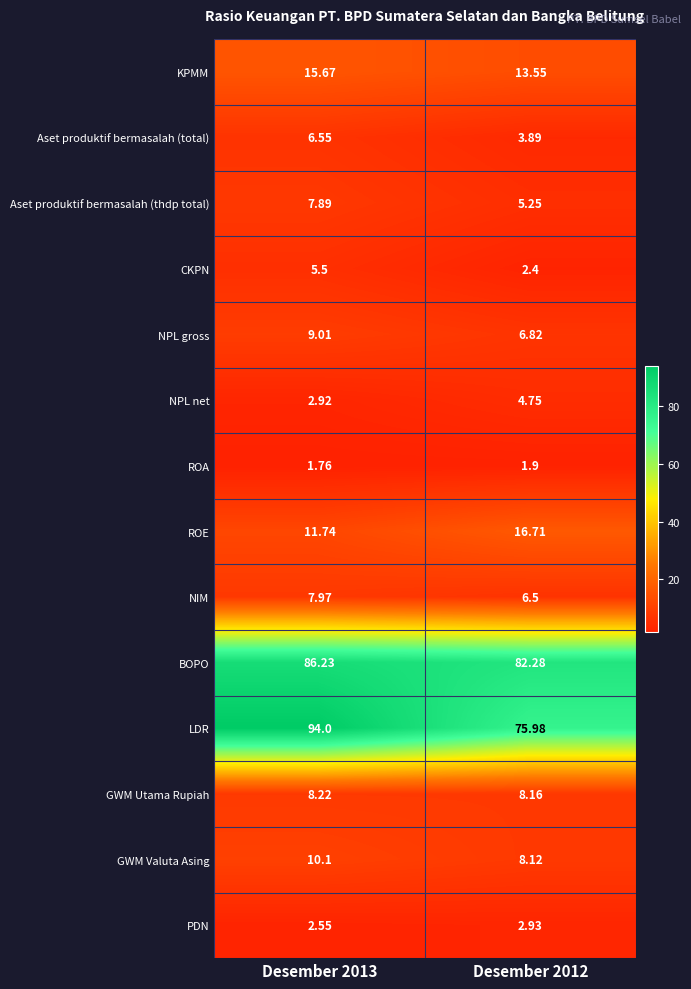

Rank the series at Desember 2012 from highest to lowest value.

BOPO, LDR, ROE, KPMM, GWM Utama Rupiah, GWM Valuta Asing, NPL gross, NIM, Aset produktif bermasalah (thdp total), NPL net, Aset produktif bermasalah (total), PDN, CKPN, ROA